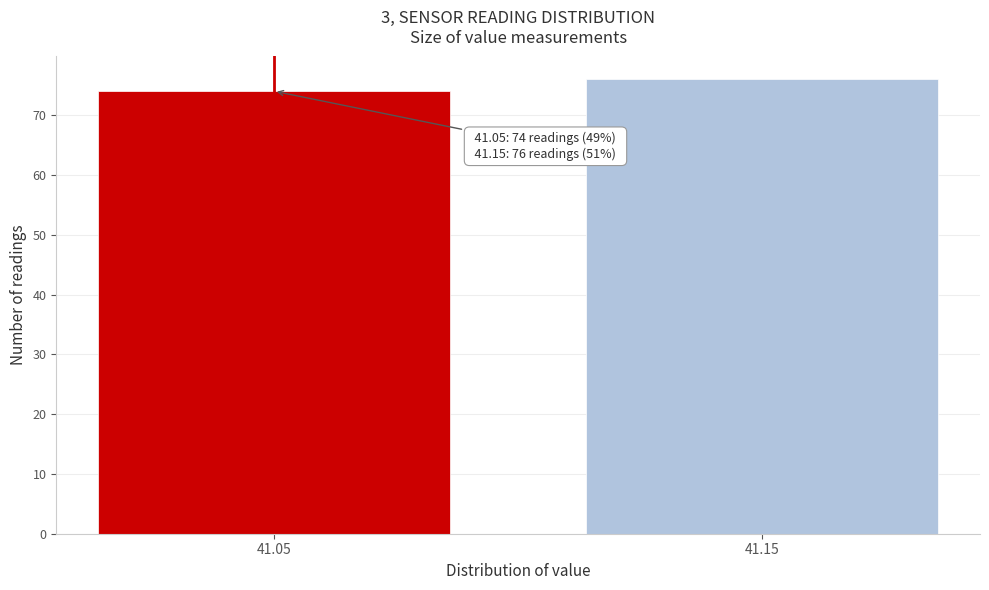

Reading left to right, what are all the values shown in this chart?

74	76